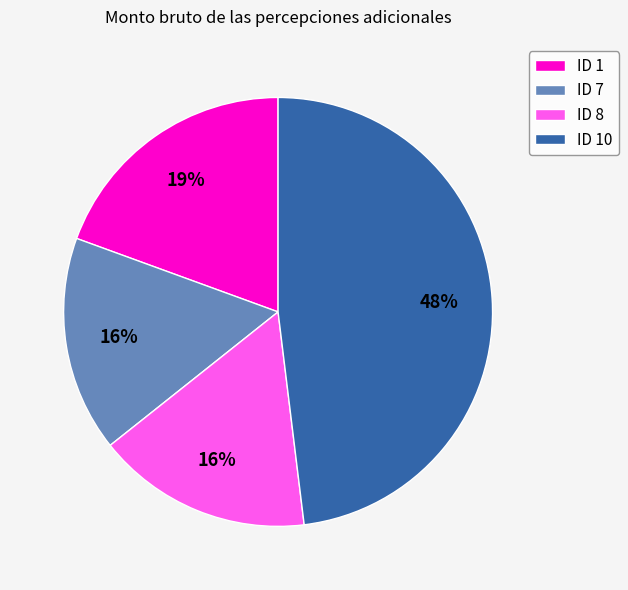

Does ID 7 account for over 50% of the chart?

No